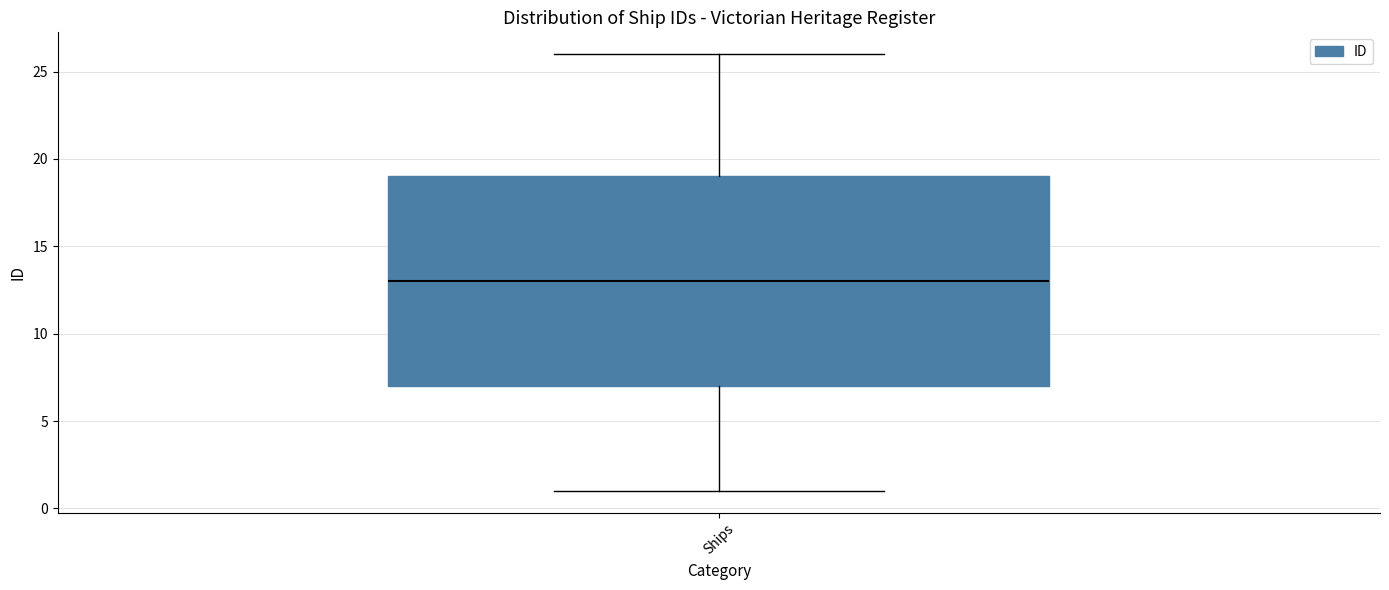

Transcribe this box plot: give where the median line is, the range the box spans, and where the two whiskers end, as read against the y-axis. The values are not printed on the chart, so give them approximately, as read against the axis.

median 13, box 7 to 19, whiskers 1 to 26